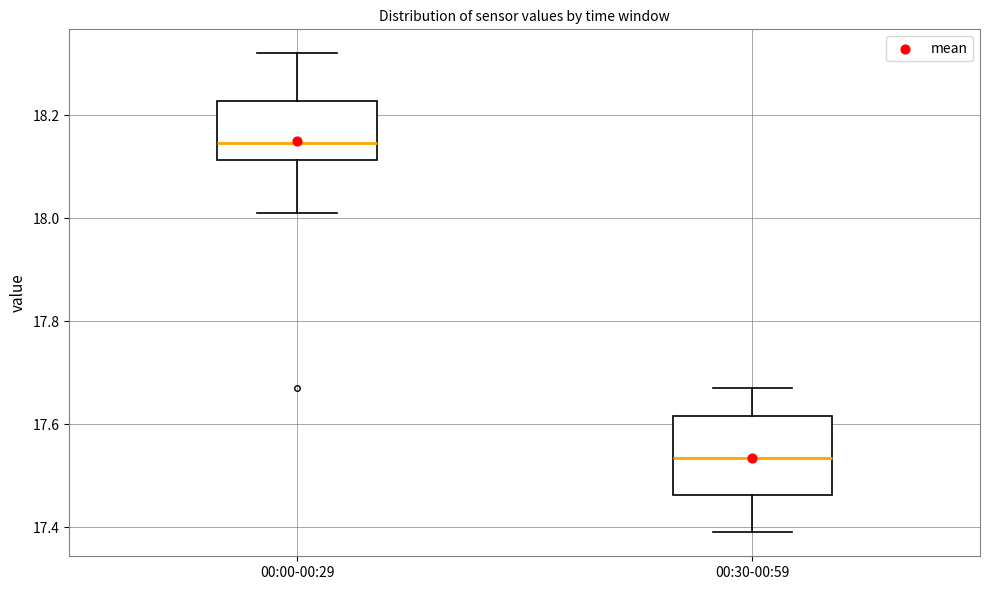

Where does the upper whisker of the box for 00:00-00:29 end on the y-axis? The values are not printed on the chart, so give them approximately, as read against the axis.

18.32